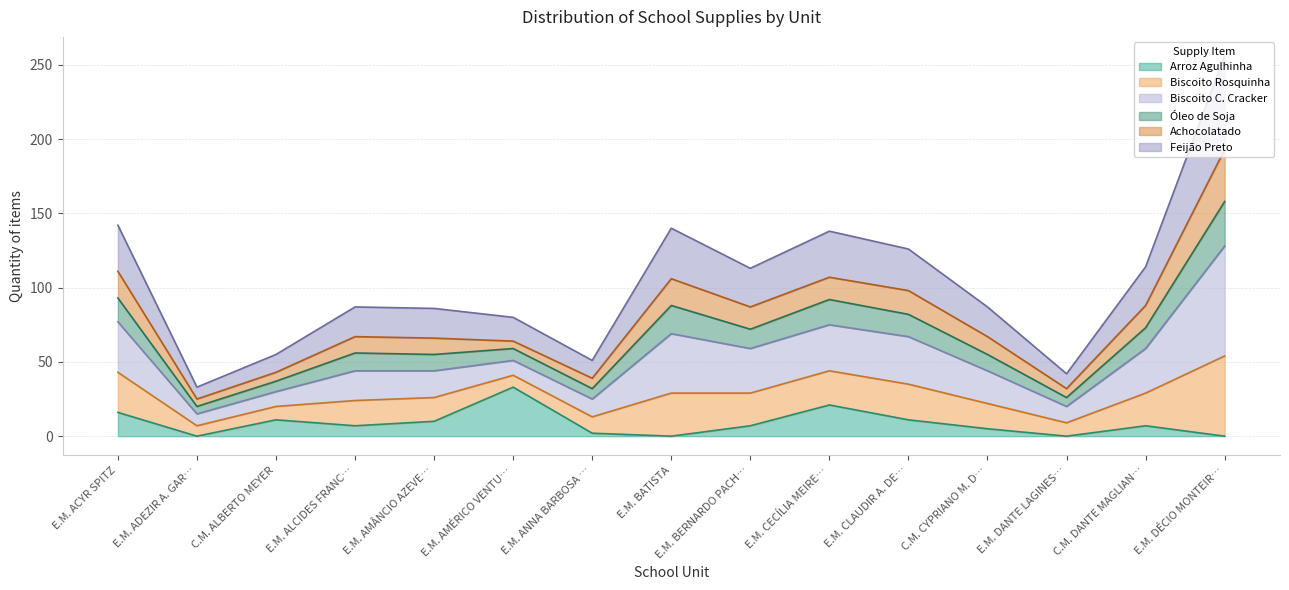

True or false: Arroz Agulhinha has more than 0 points higher than both neighbors.

True